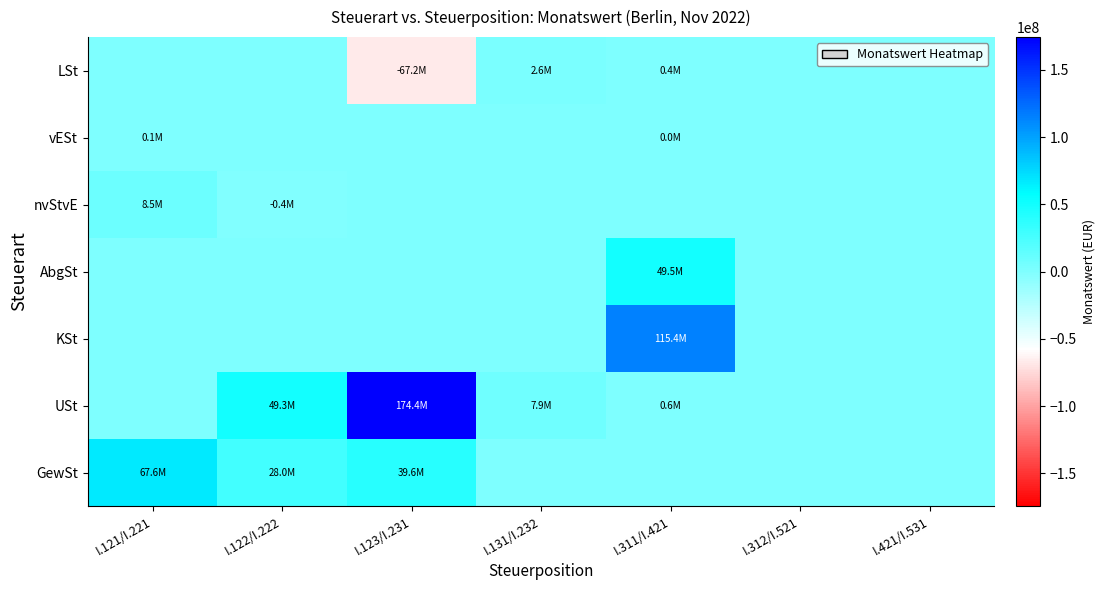

Rank the series at I.121/I.221 from lowest to highest value.

LSt, AbgSt, KSt, USt, vESt, nvStvE, GewSt